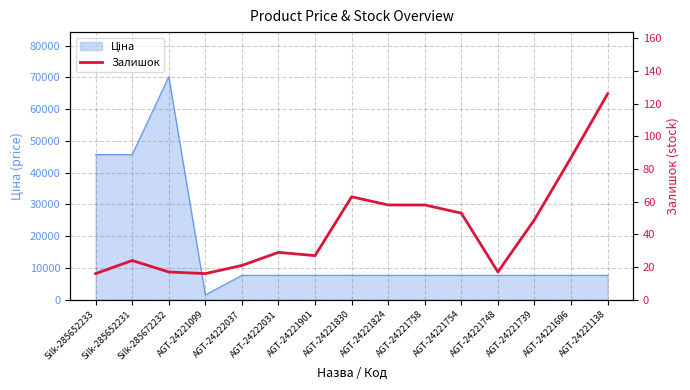

Where is the data nearest to the value 71?

AGT-24221830